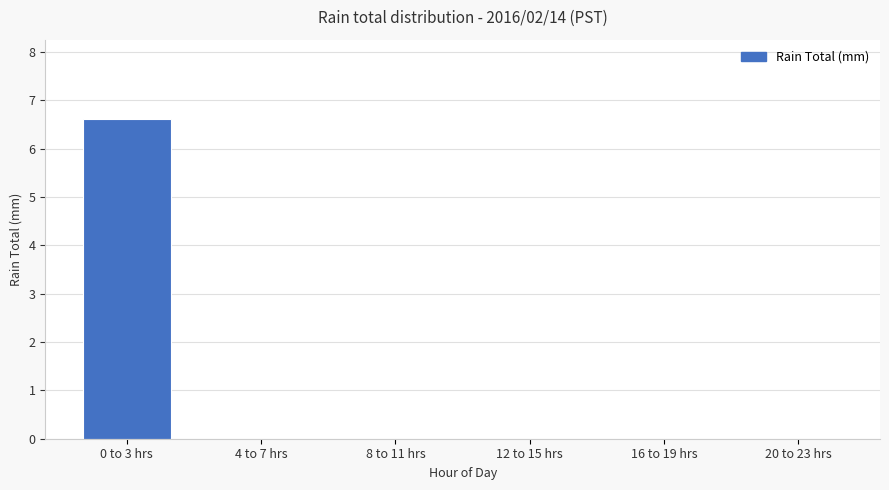

What is the maximum value shown in the chart?

6.6